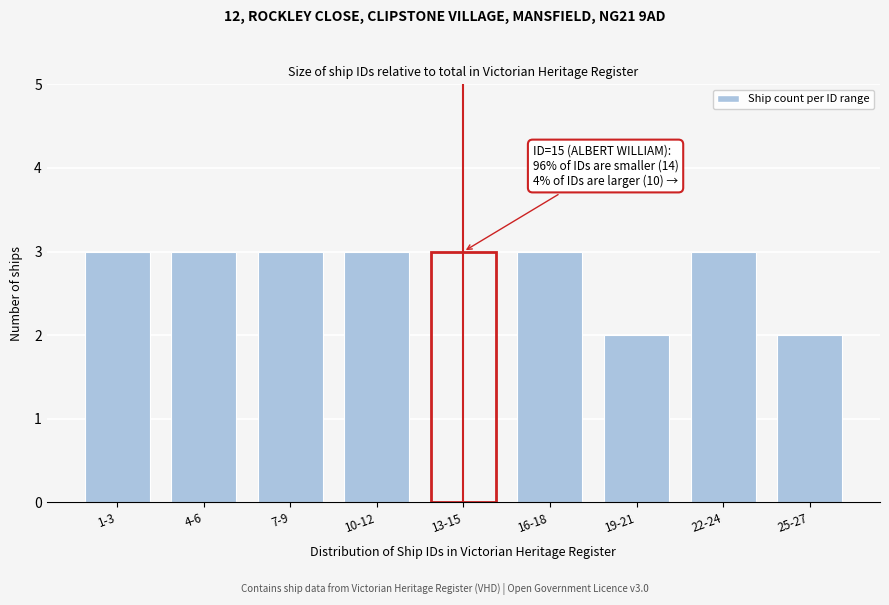

Reading right to left, what are all the values shown in this chart?

2	3	2	3	3	3	3	3	3